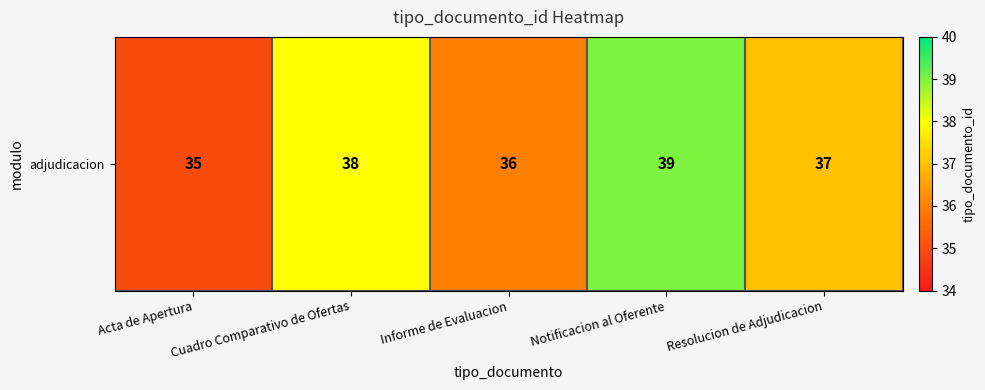

What is the difference between the values at Informe de Evaluacion and Notificacion al Oferente?

3